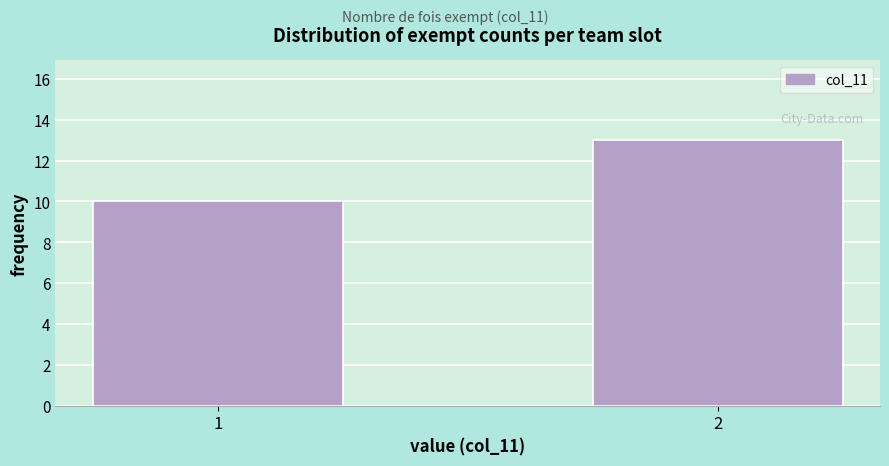

Reading left to right, transcribe all the data shown in this chart.

10	13